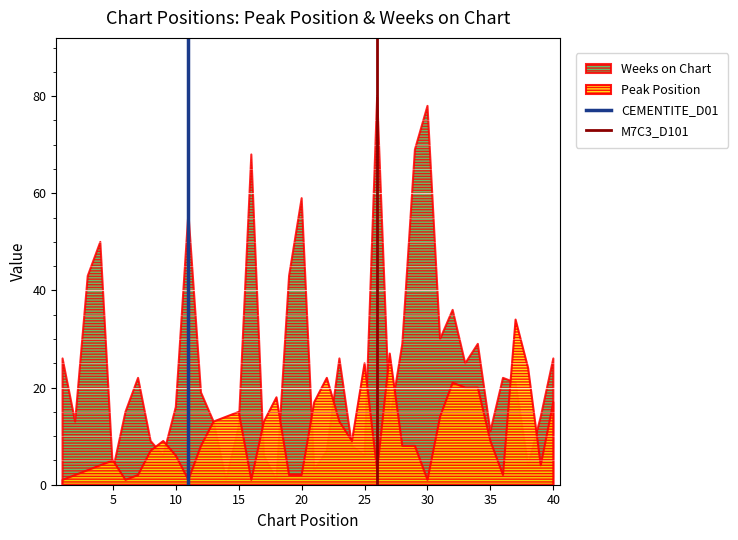

How many lines are shown in the chart?

2